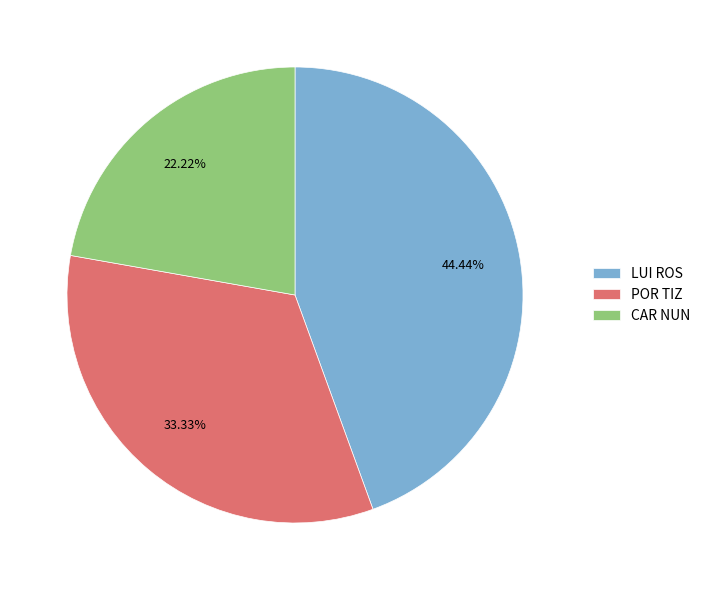

Which category has the biggest portion of the pie?

LUI ROS